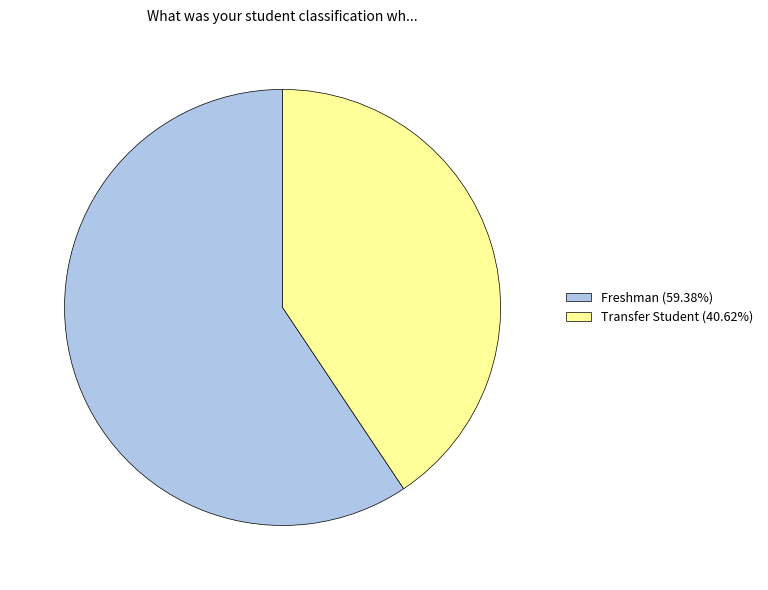

Which slice is the largest?

Freshman